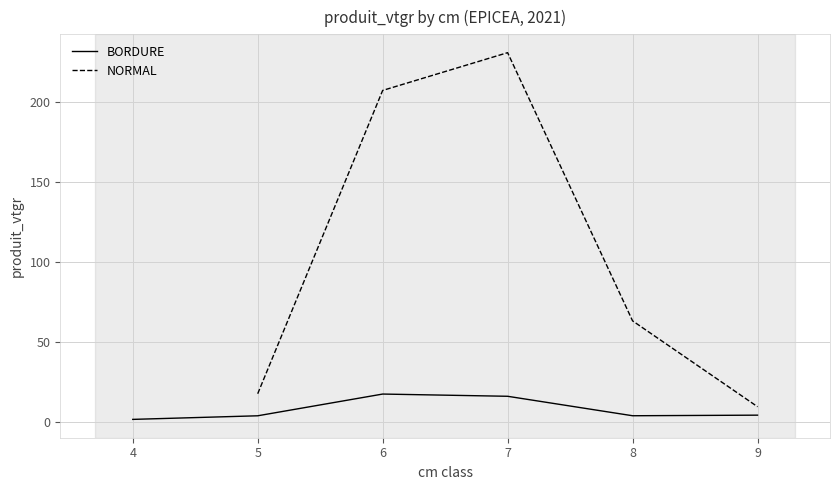

What is the average value?

52.1